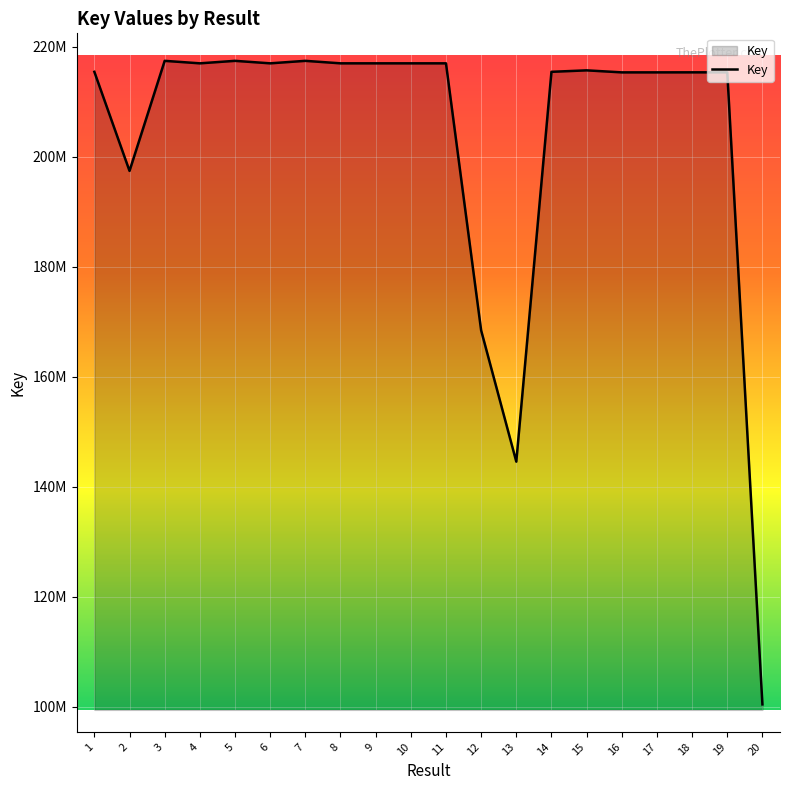

What is the difference between the second highest and second lowest values?

72862183